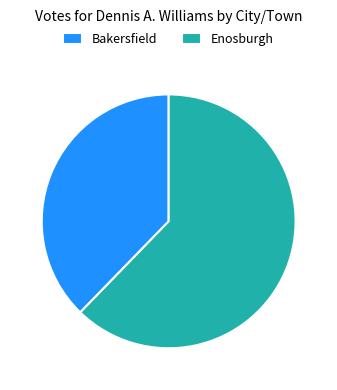

The Bakersfield slice represents 25% of the pie. True or false?

False